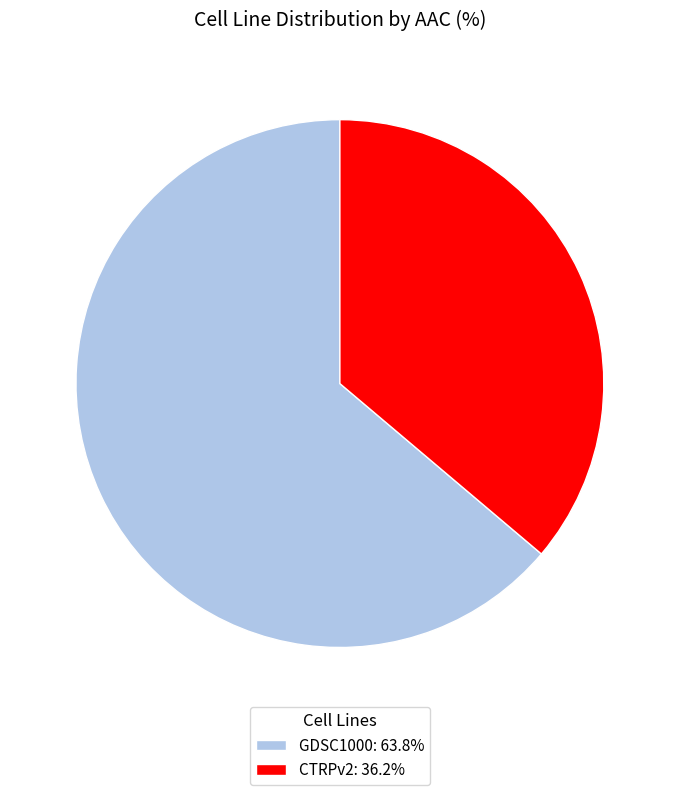

Count the number of slices in the pie.

2